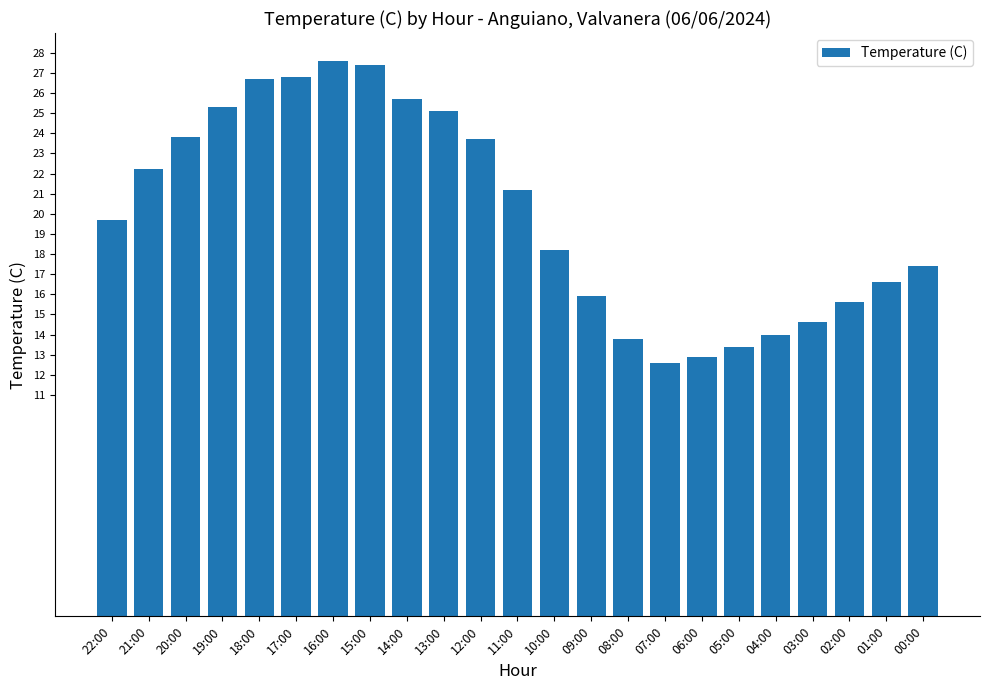

What is the change in value from 19:00 to 03:00?

-10.7